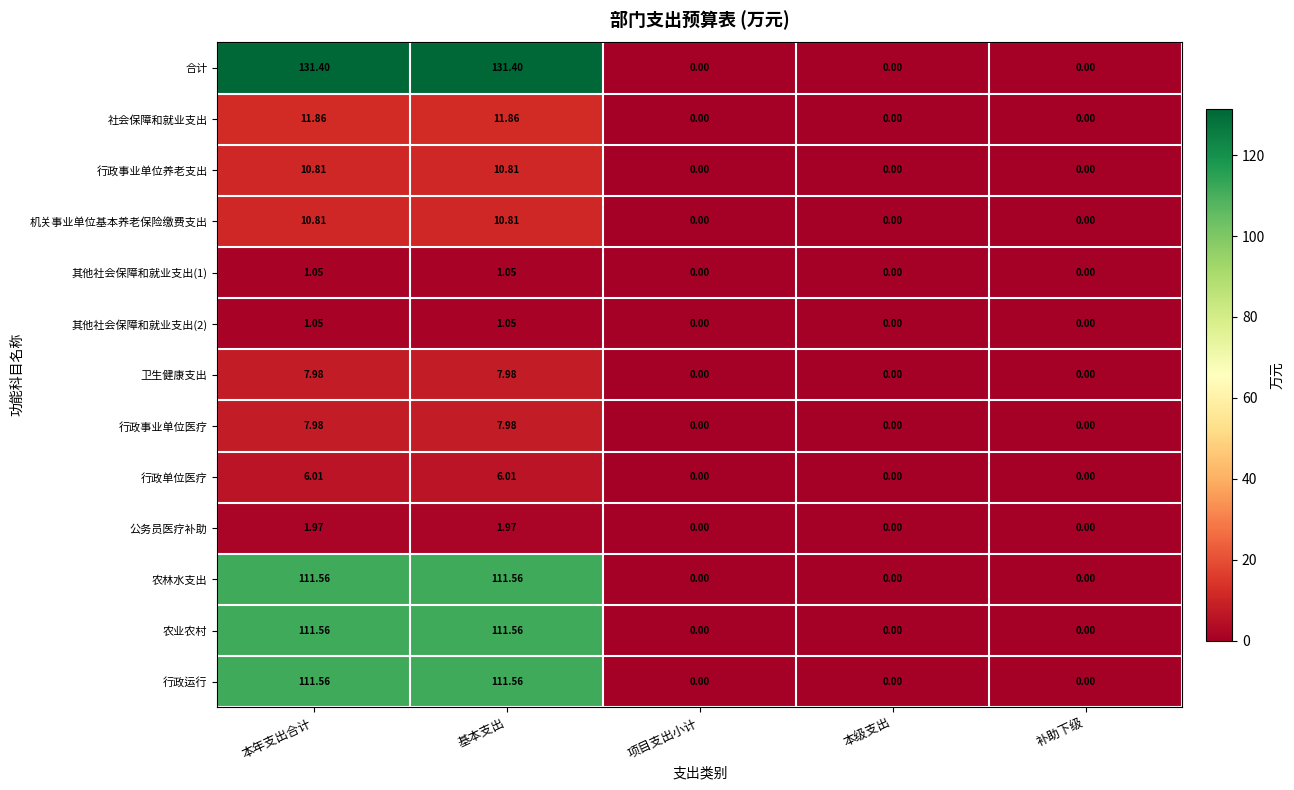

Which series has the widest spread of values?

合计